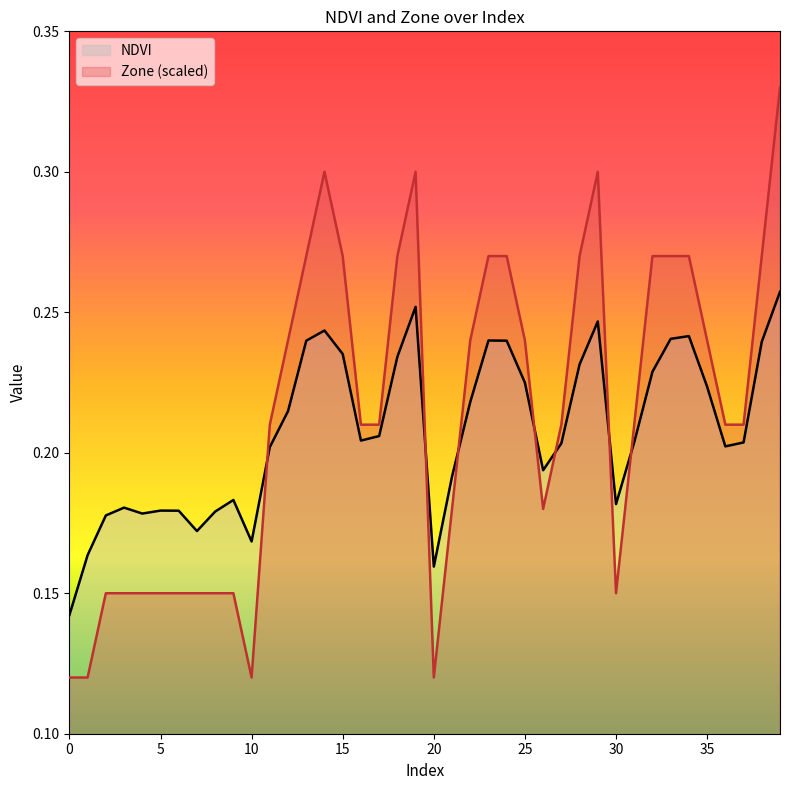

What is the value of the NDVI point at the 18th from the left?

0.2